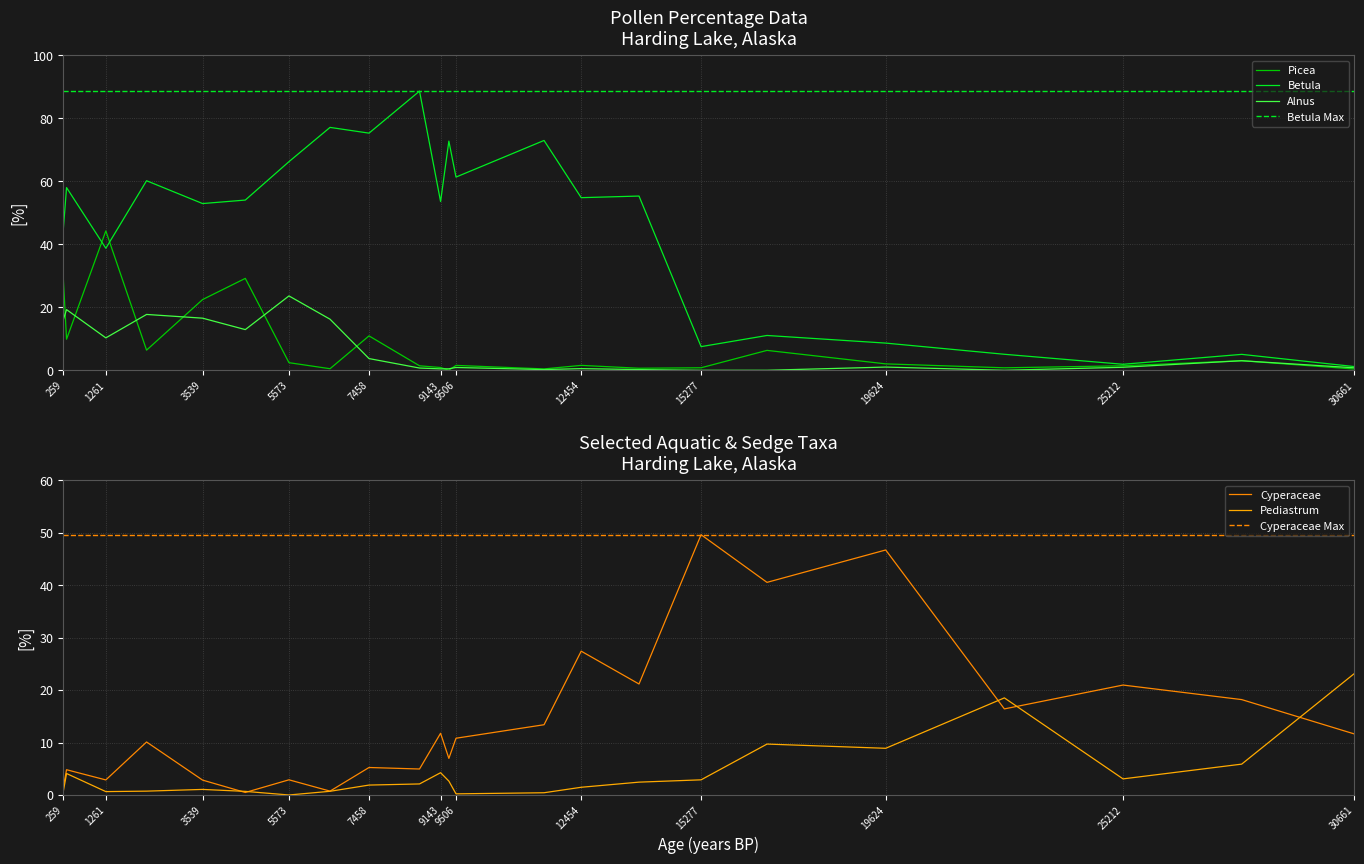

Between 5573 and 8647, which is larger?

5573